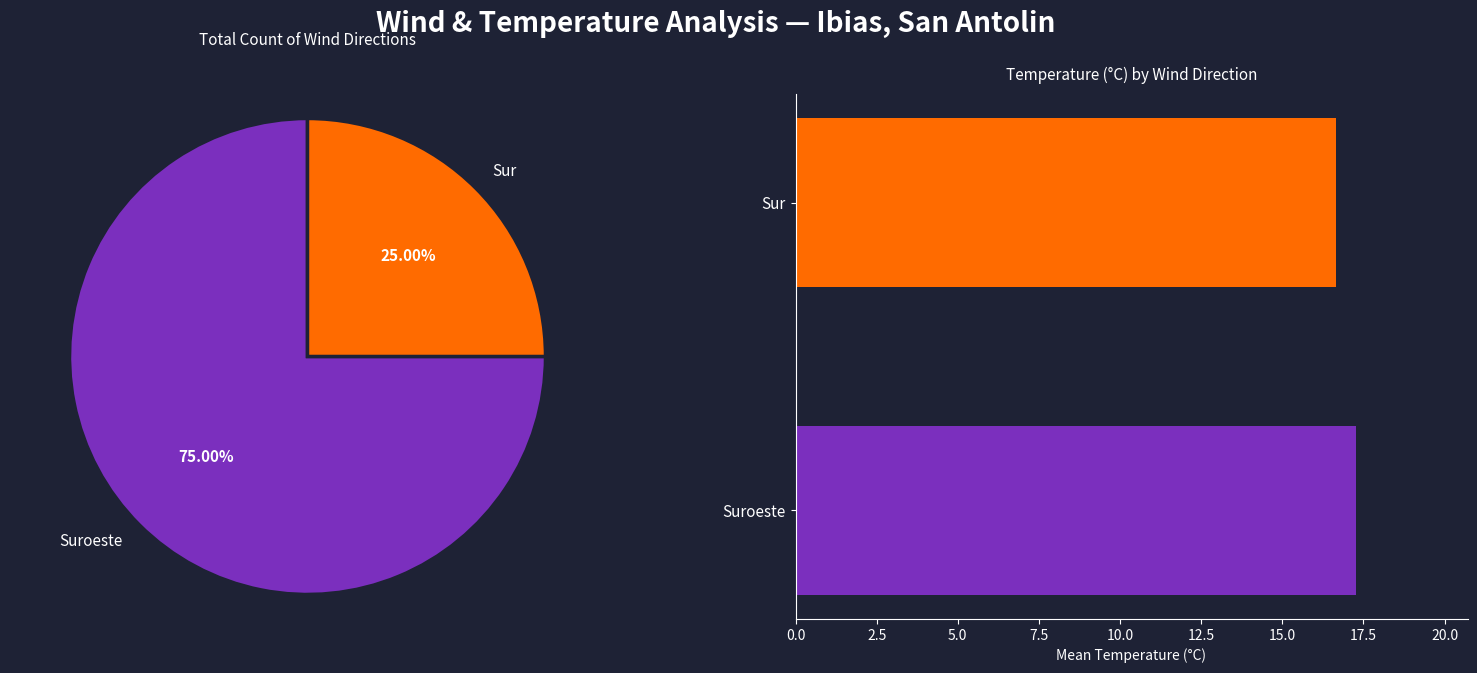

Approximately how many times larger is the value at Suroeste compared to Suroeste?

1.0